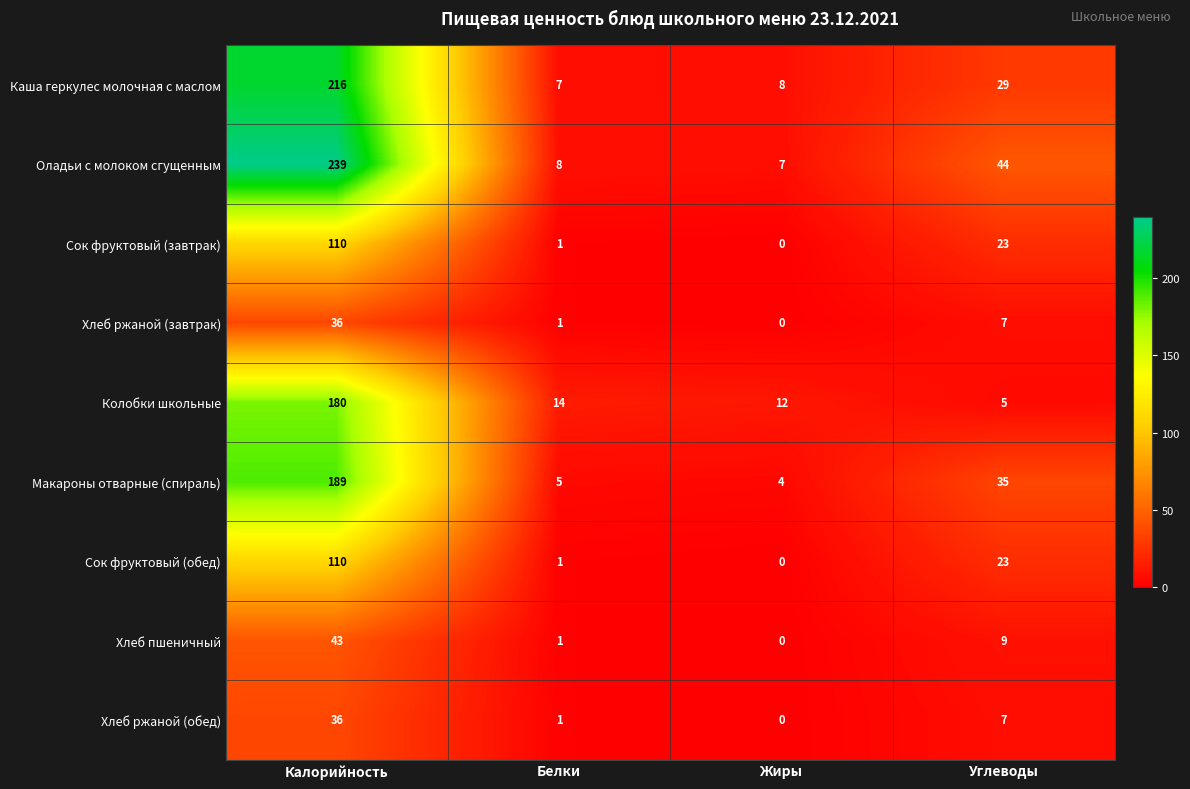

Is it true that Хлеб ржаной (завтрак) equals 16 at Жиры?

False